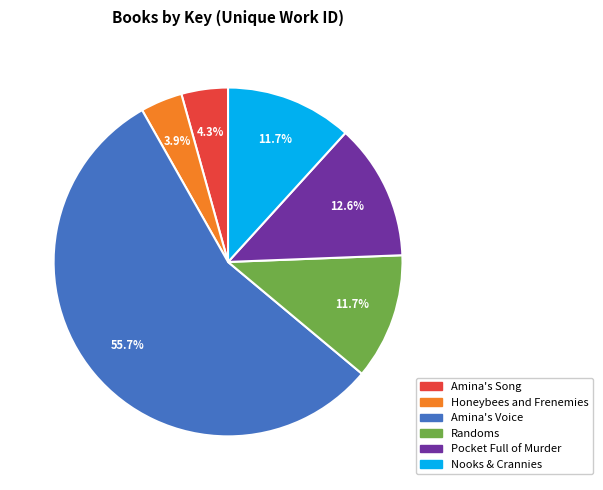

Combined, do Amina's Voice and Nooks & Crannies account for over 50%?

Yes